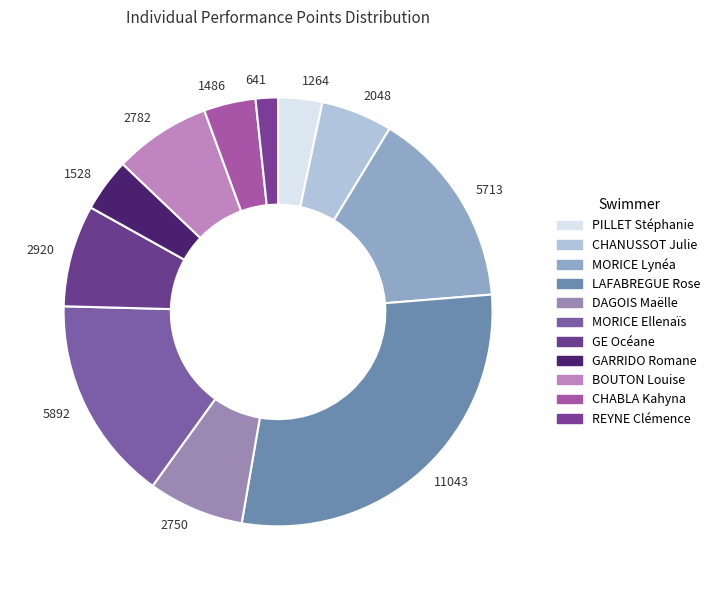

True or false: 2048 accounts for 5% of the total.

True